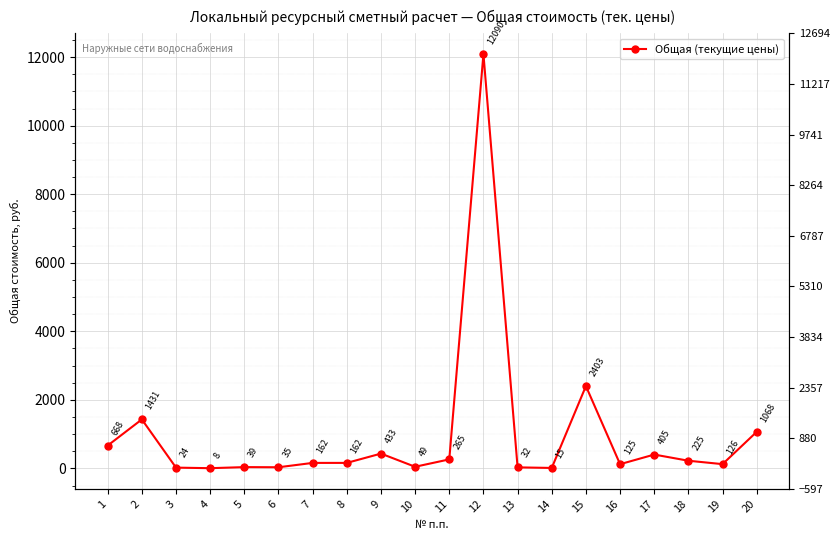

List the labels in order of value, smallest first.

4, 14, 3, 13, 6, 5, 10, 16, 19, 7, 8, 18, 11, 17, 9, 1, 20, 2, 15, 12